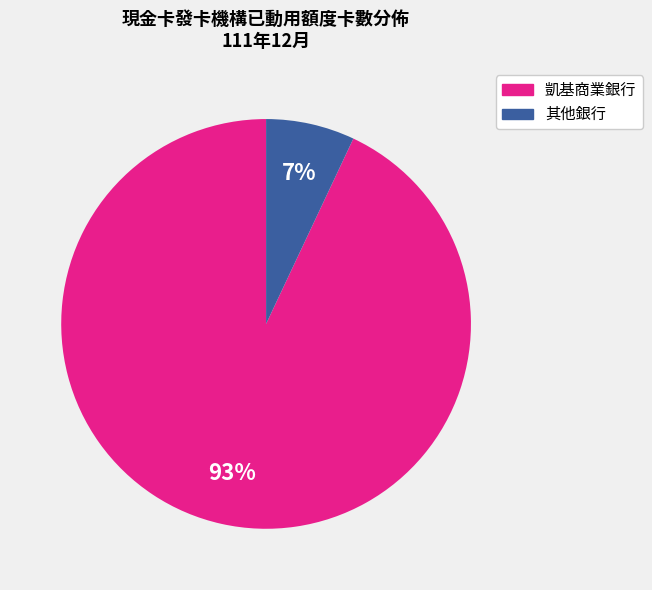

Is there any slice that represents more than half of the pie?

Yes